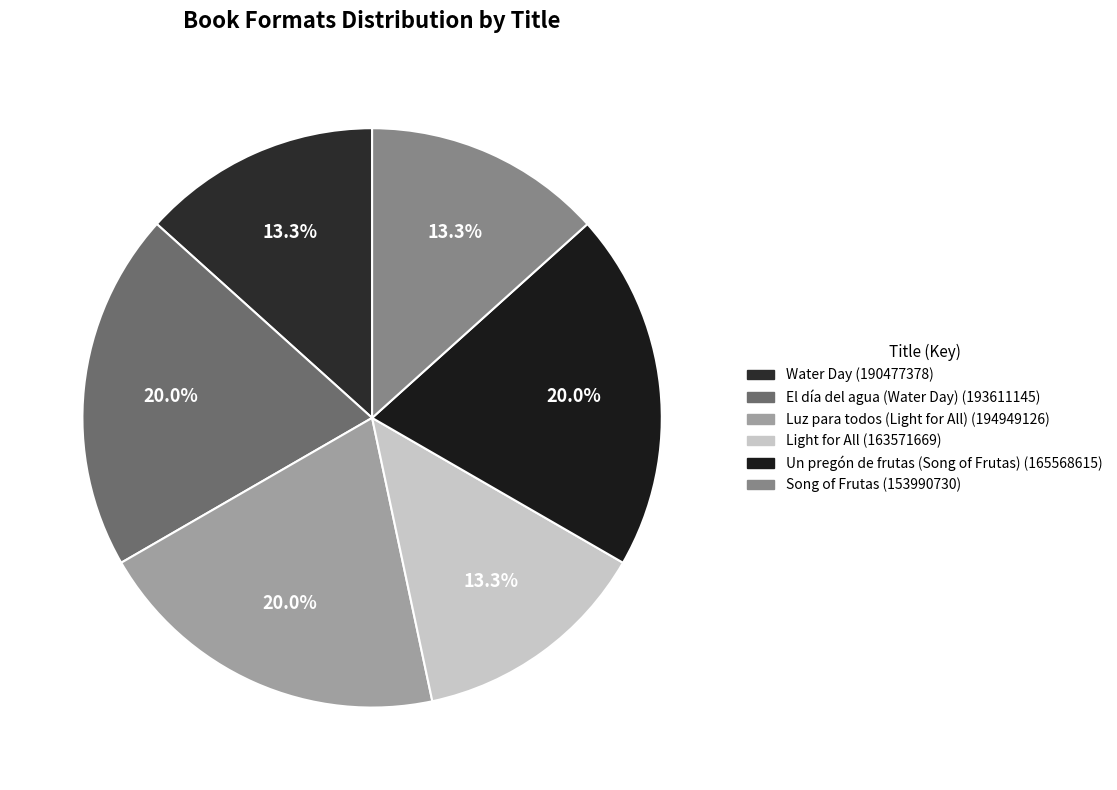

How many segments does this pie chart have?

6